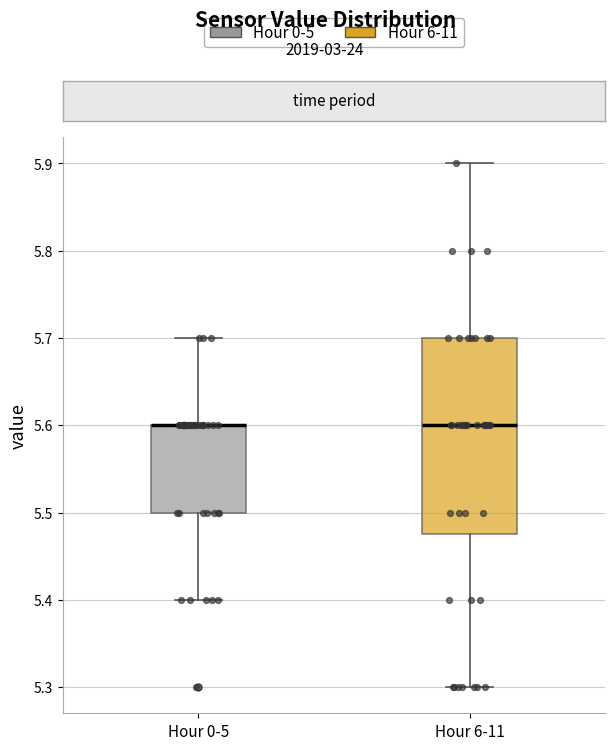

Reading left to right, read every box against the y-axis: the position of its median line, the range the box covers, and the ends of its whiskers. The values are not printed on the chart, so give them approximately, as read against the axis.

Hour 0-5: median 5.60 (drawn on the box's upper edge), box 5.50 to 5.60, whiskers 5.40 to 5.70
Hour 6-11: median 5.60, box 5.48 to 5.70, whiskers 5.30 to 5.90